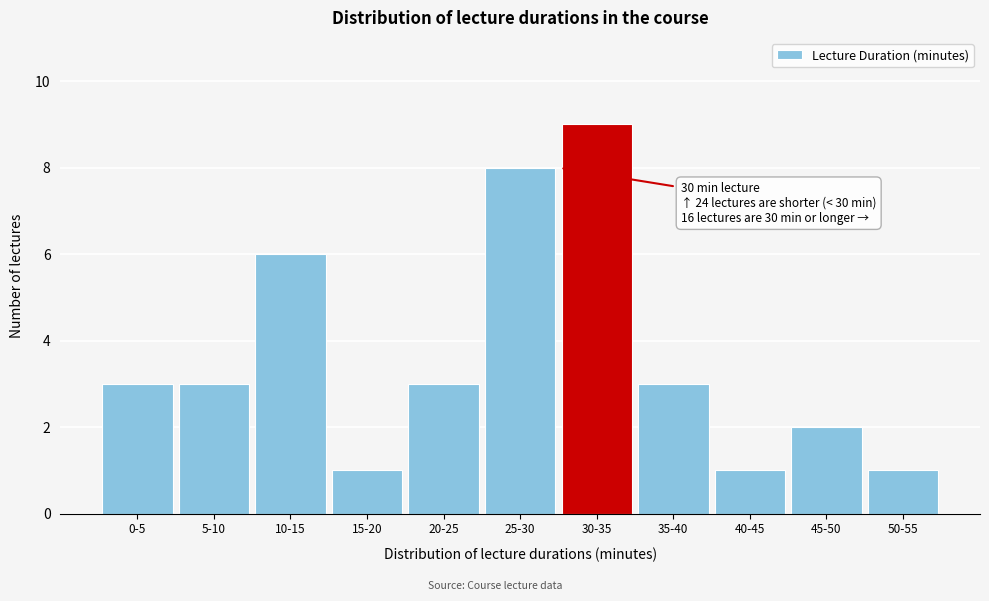

Reading left to right, transcribe all the data shown in this chart.

0-5=3	5-10=3	10-15=6	15-20=1	20-25=3	25-30=8	30-35=9	35-40=3	40-45=1	45-50=2	50-55=1